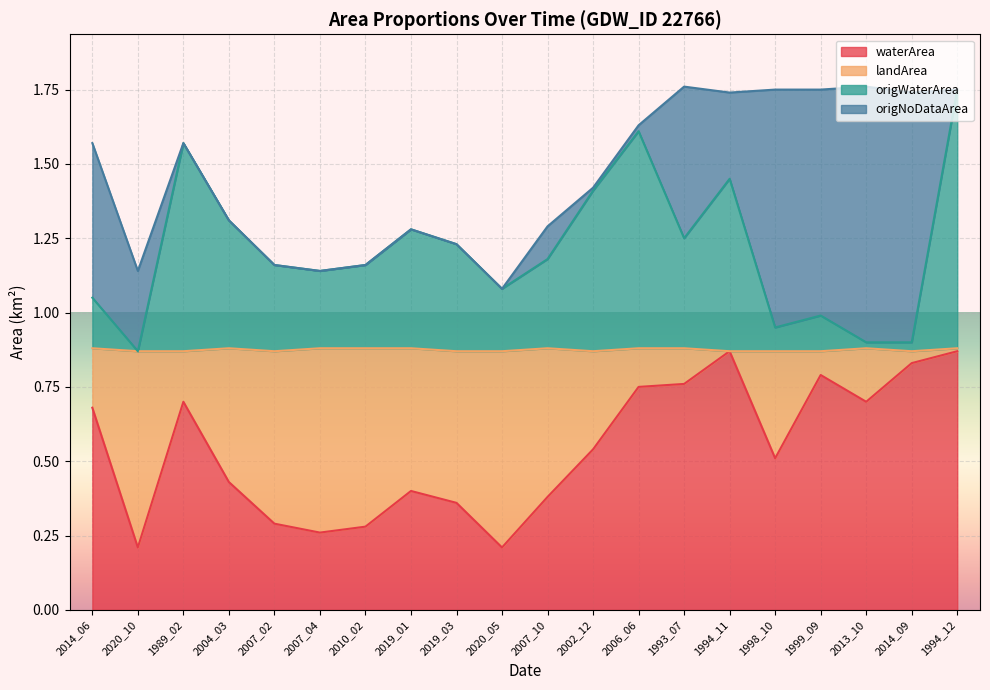

How many interior local valleys does the origWaterArea series have?

6